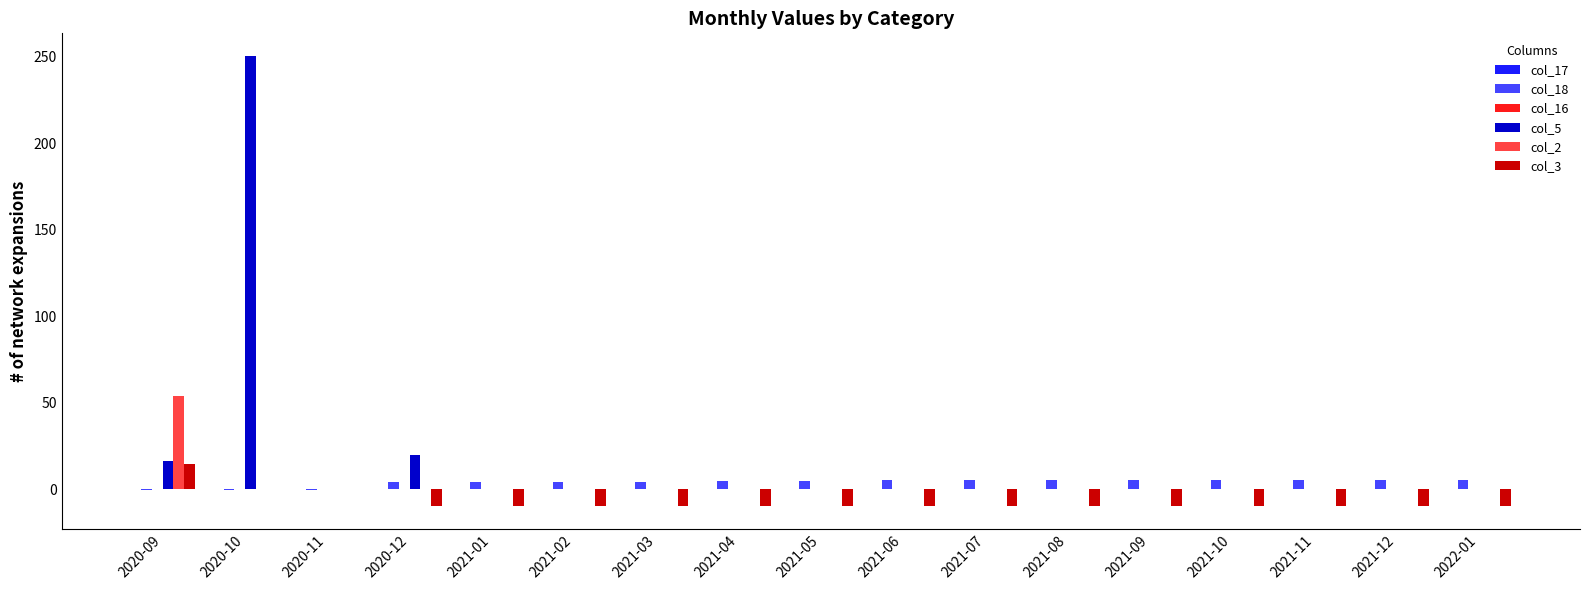

True or false: col_2 has a value of 54.0 at 2020-09.

True